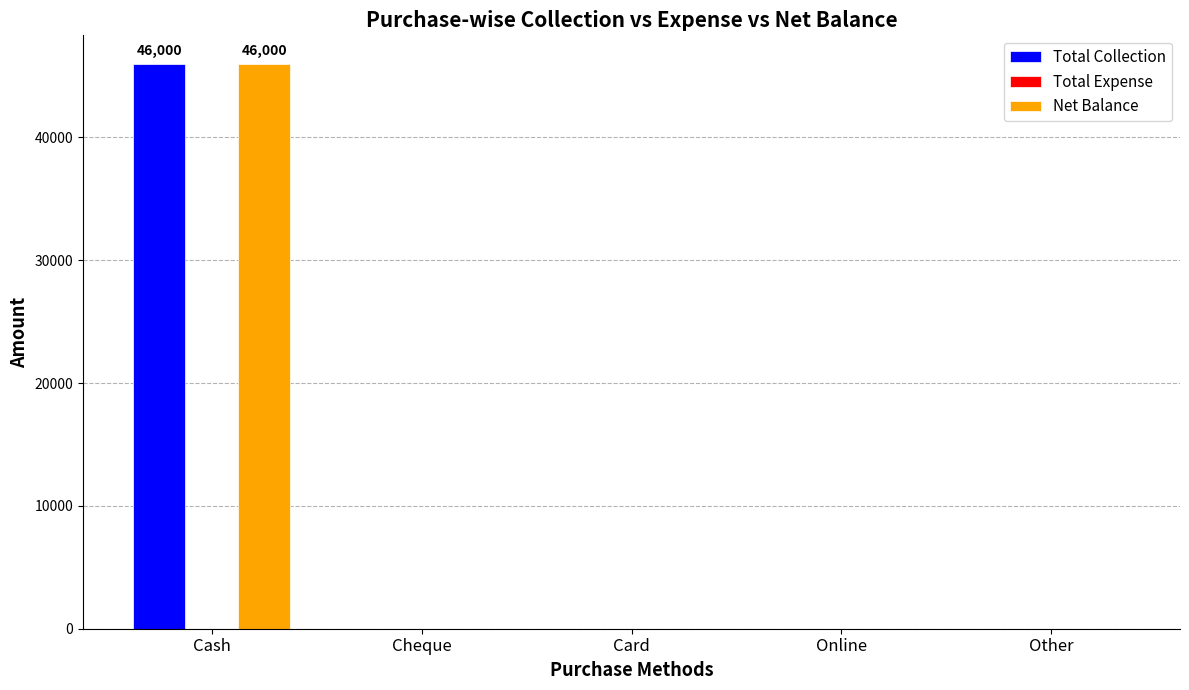

The value of Total Collection at Online is -32034. True or false?

False